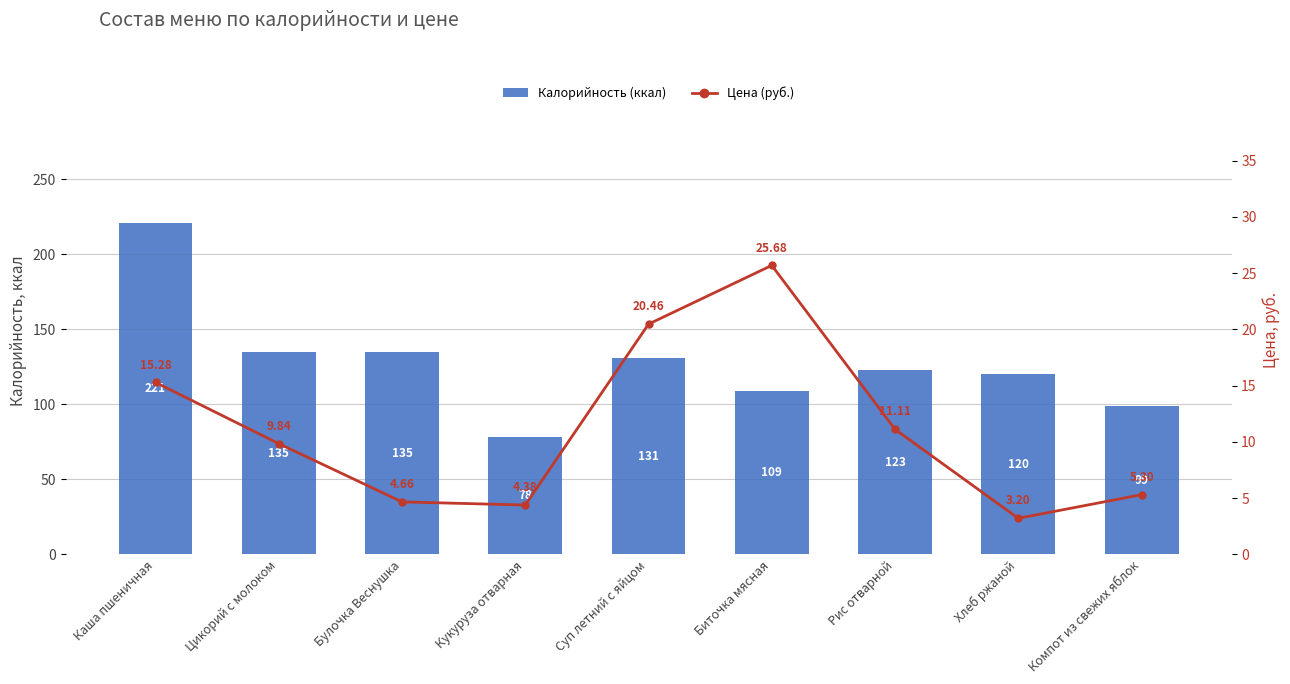

What is the value of the Цена (руб.) bar at the 3rd from the left?

4.7